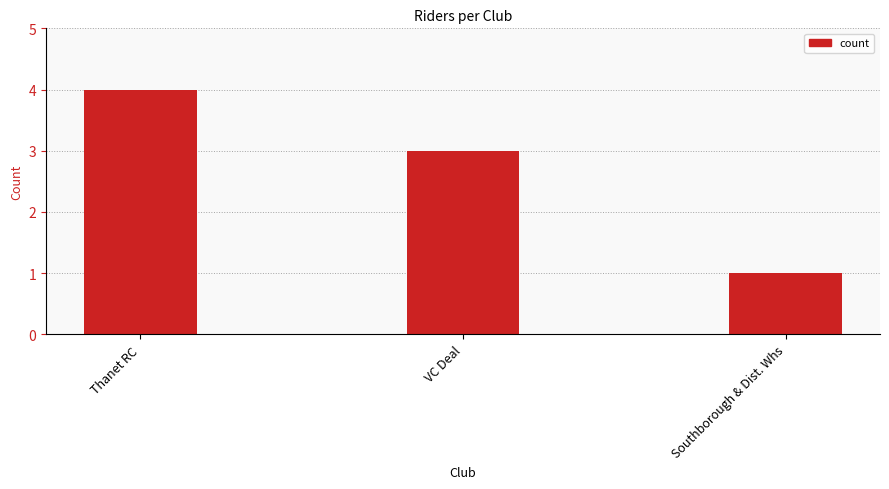

What is the label of the 3rd bar from the right?

Thanet RC